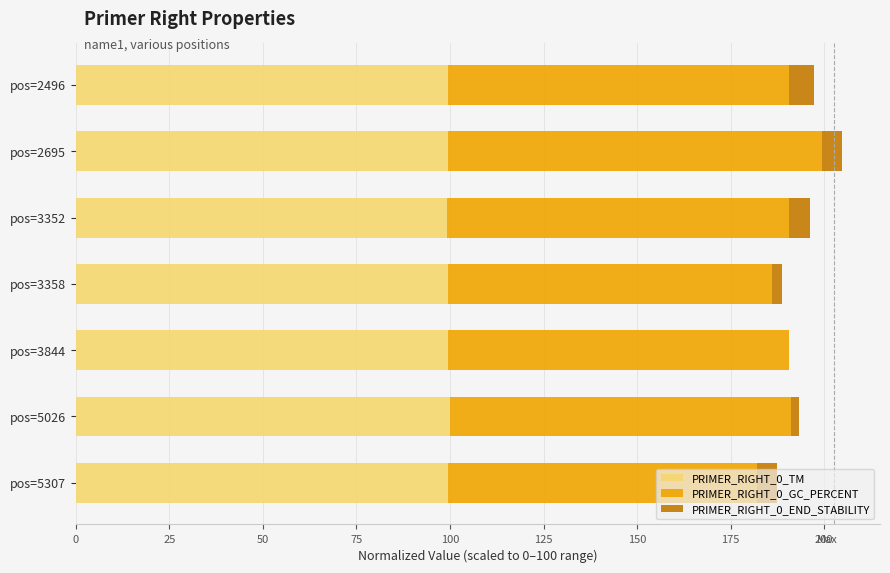

The value of PRIMER_RIGHT_0_TM at pos=5026 is 100.0. True or false?

True